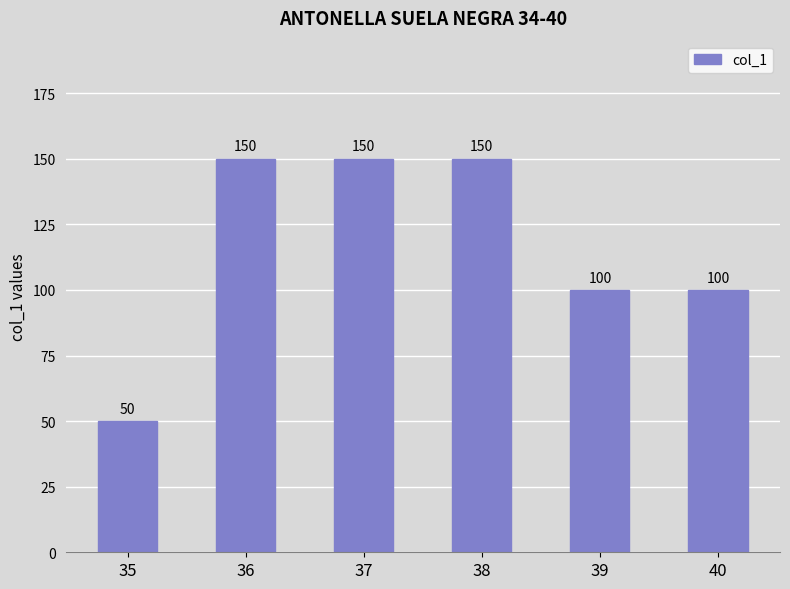

True or false: the data shows 150 at 36.

True